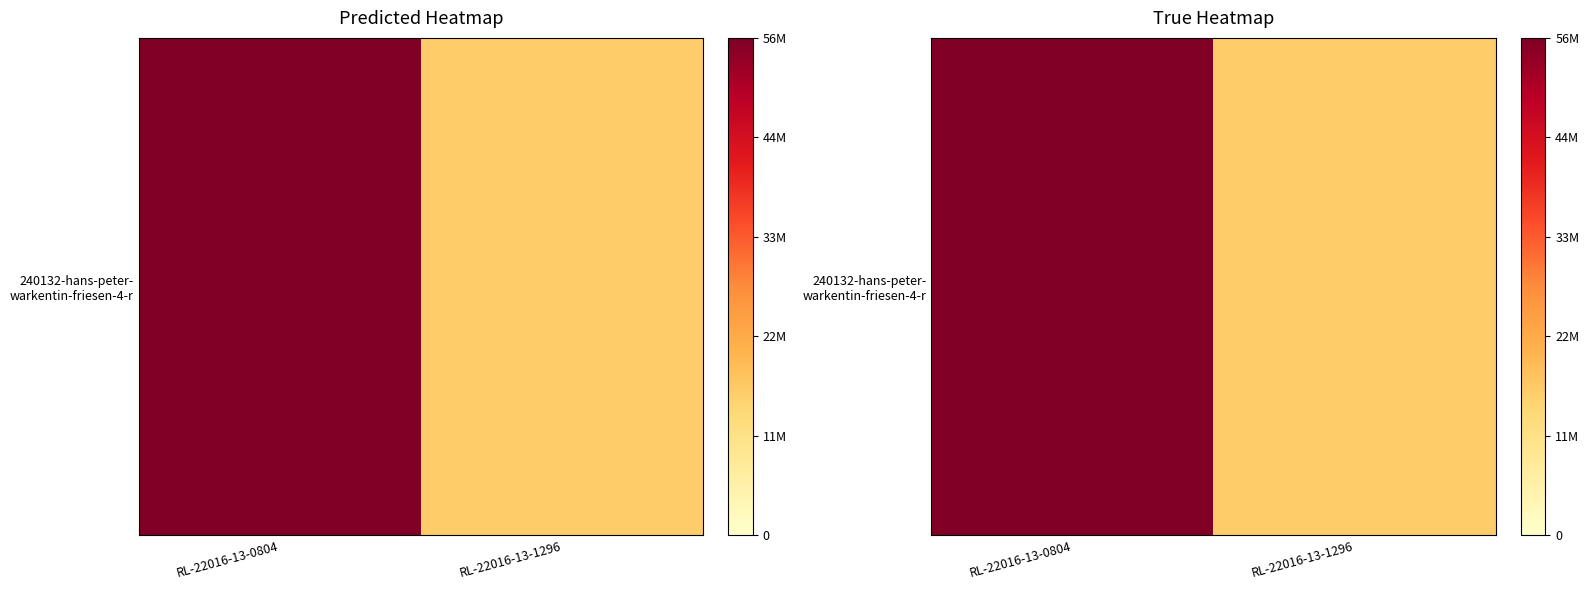

Reading right to left, what are all the values shown in this chart?

16000000	56000000